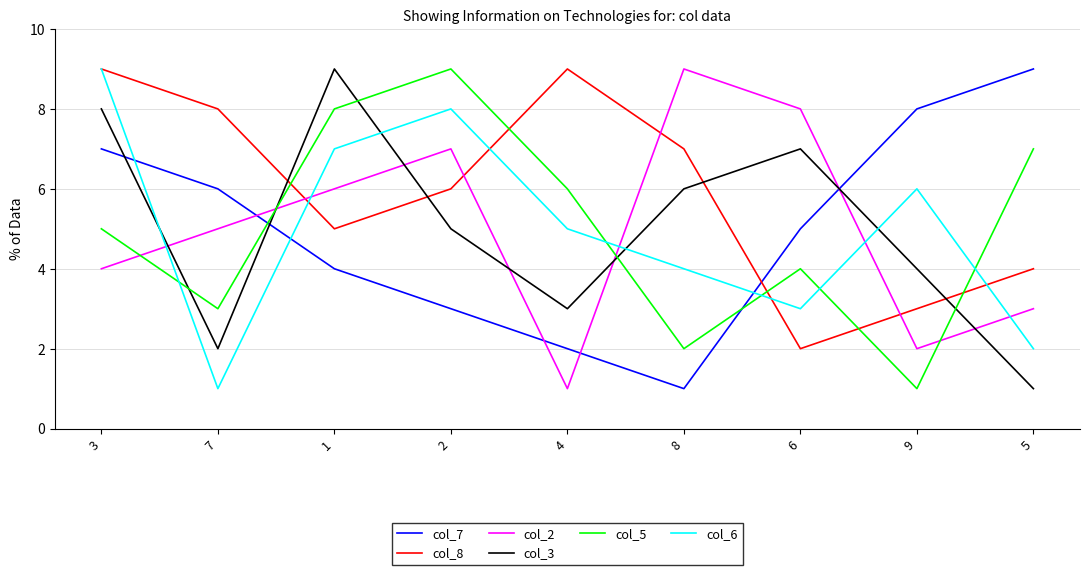

Is the value of col_7 at 8 greater than the value of col_6 at 3?

No